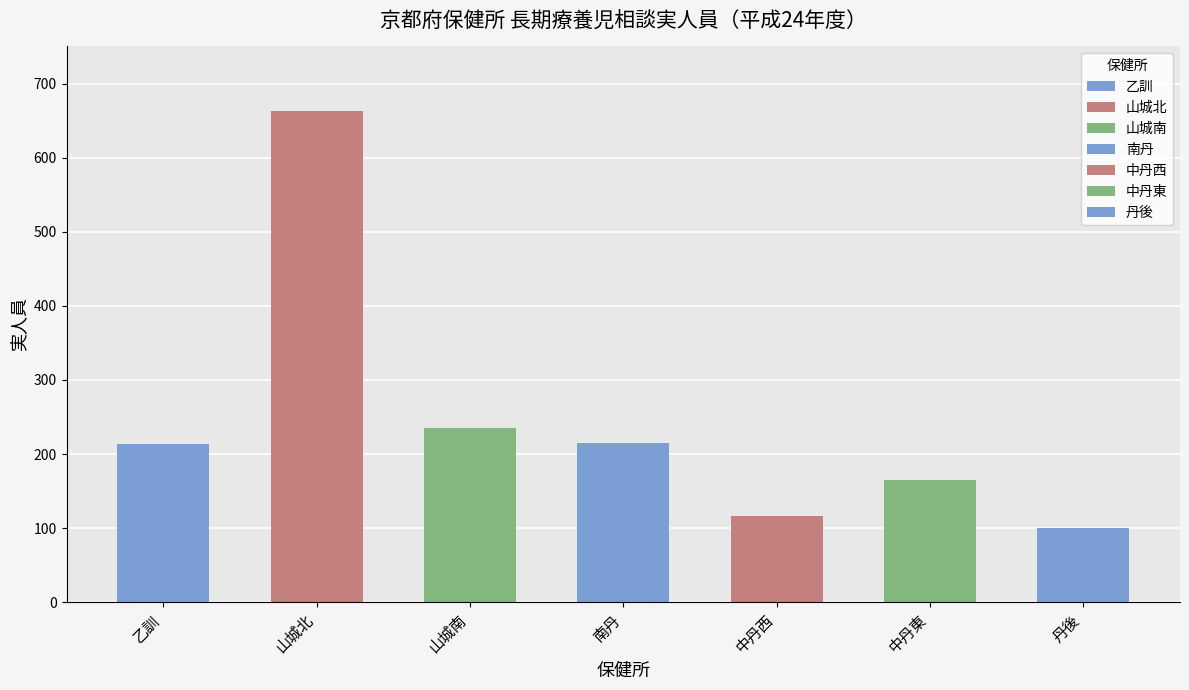

Approximately how many times larger is the value at 中丹東 compared to 山城北?

0.2